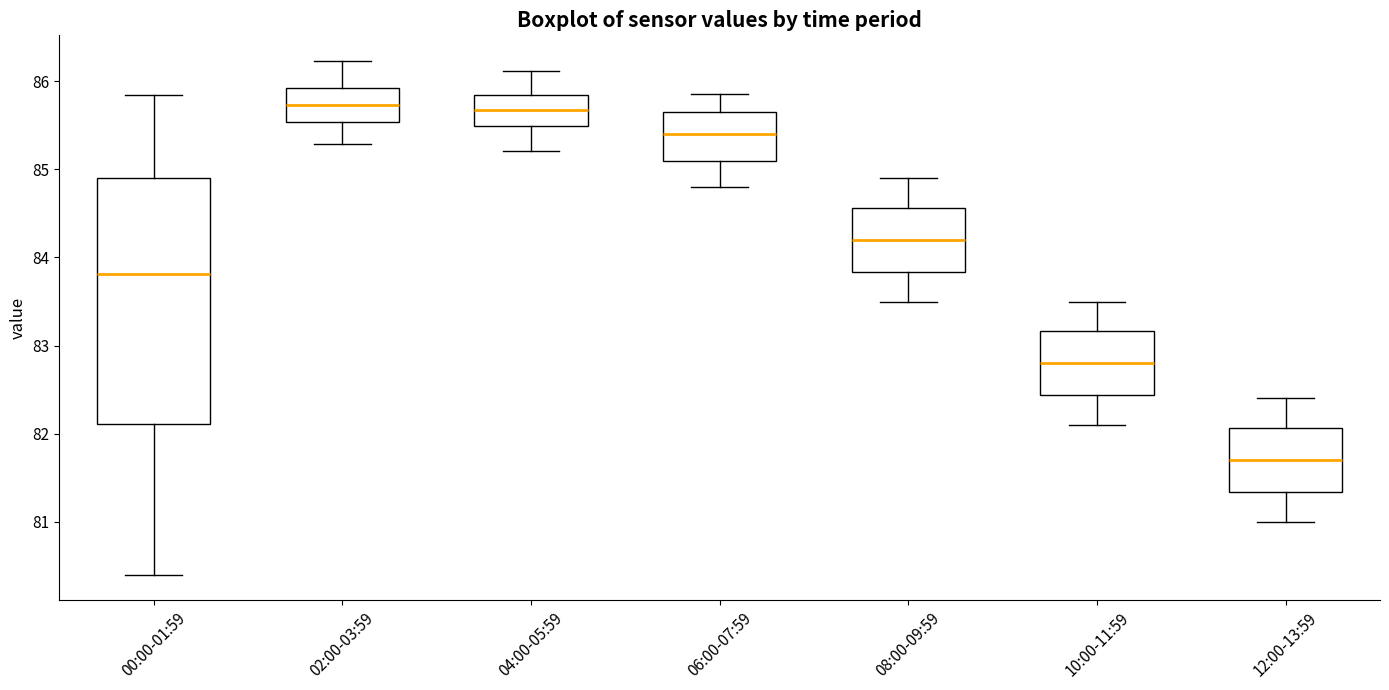

Where does the lower whisker of the box for 08:00-09:59 end on the y-axis? The values are not printed on the chart, so give them approximately, as read against the axis.

83.5